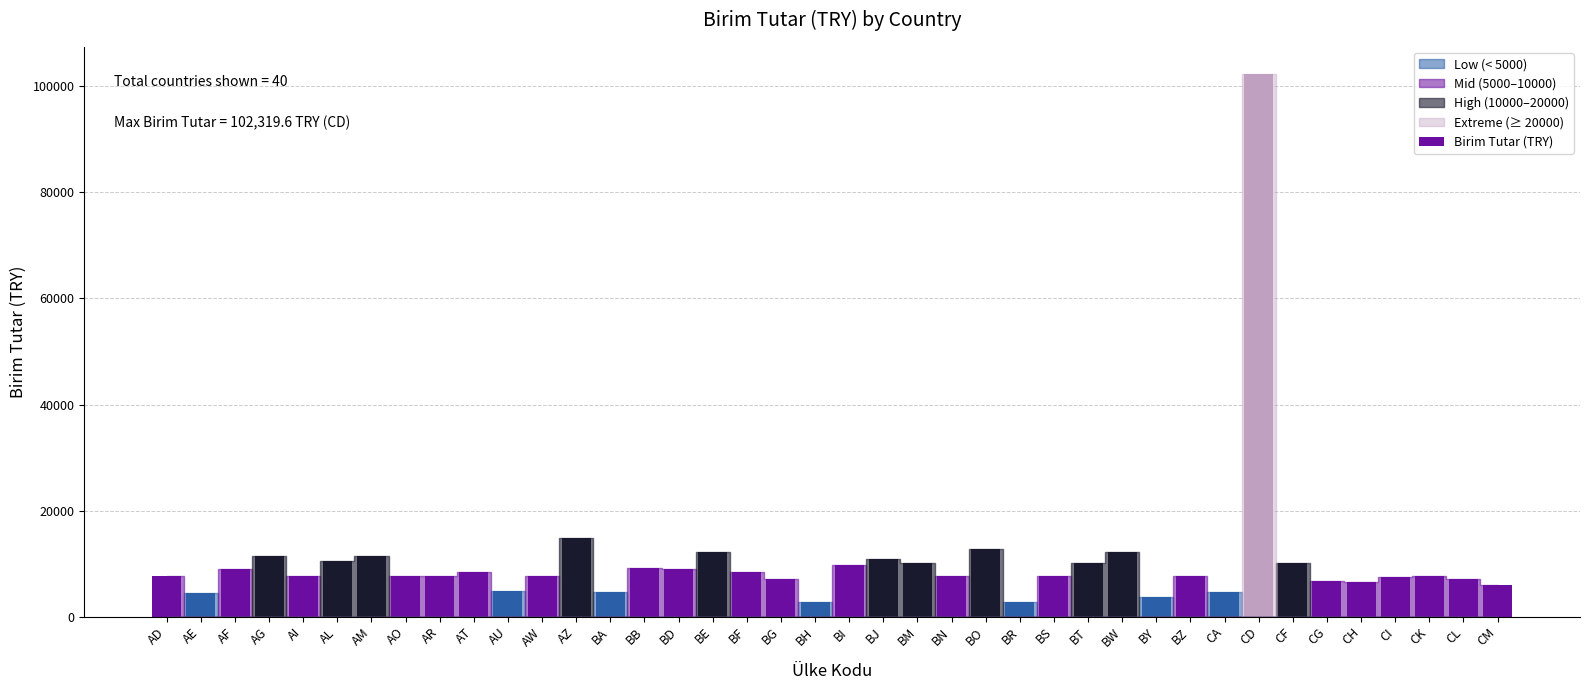

What is the sum of the values at CF and BM?

20117.0